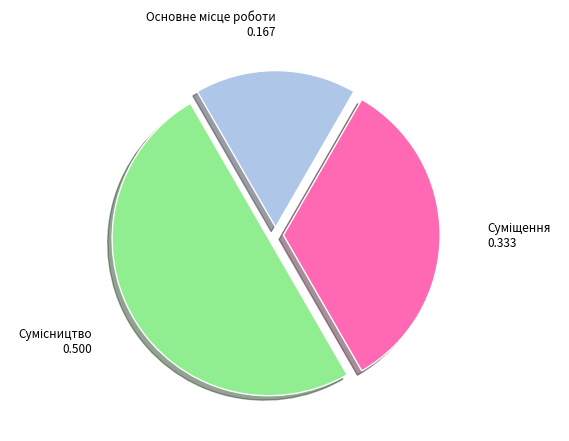

How many slices are in this pie chart?

3